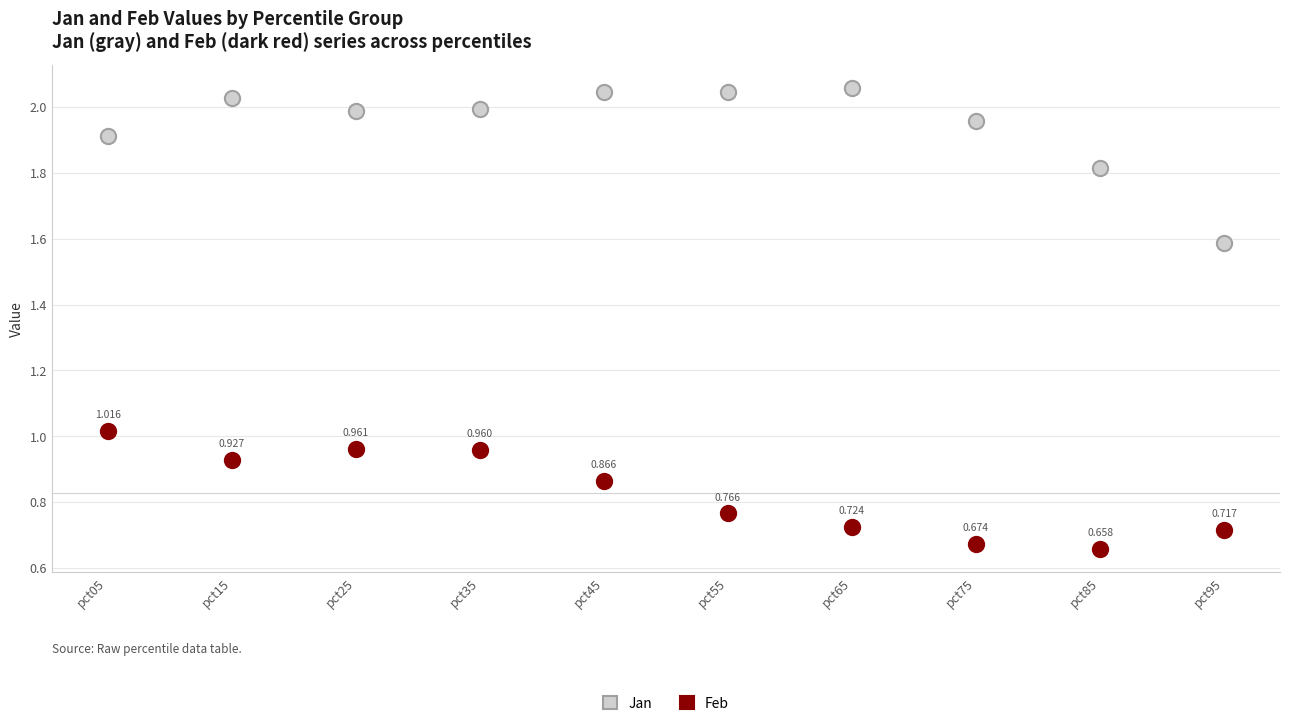

Which series has the largest Y range (max minus min)?

Jan